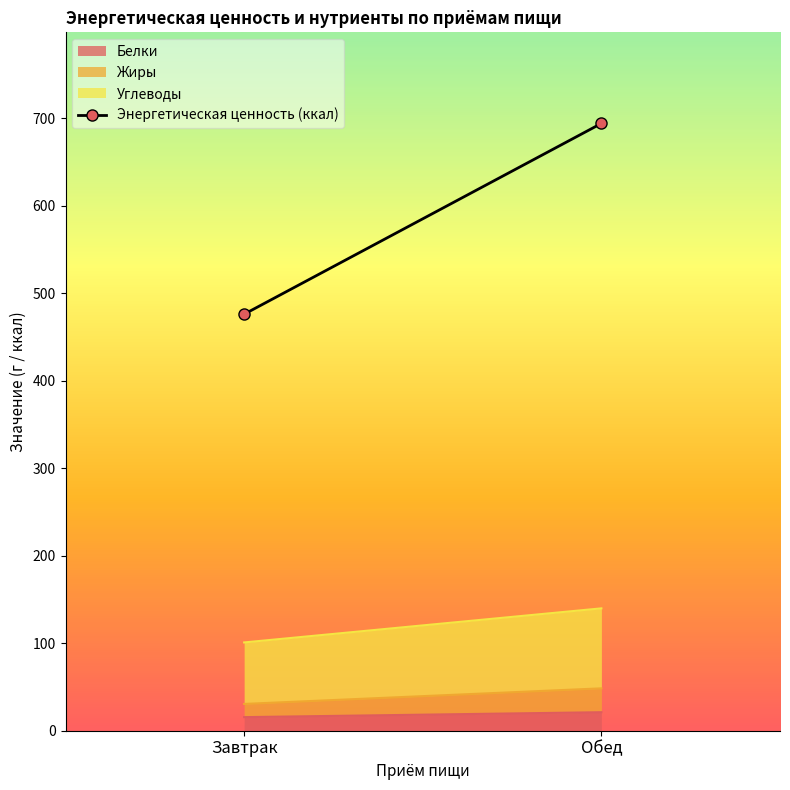

What is the change in value from Завтрак to Обед?

+217.9